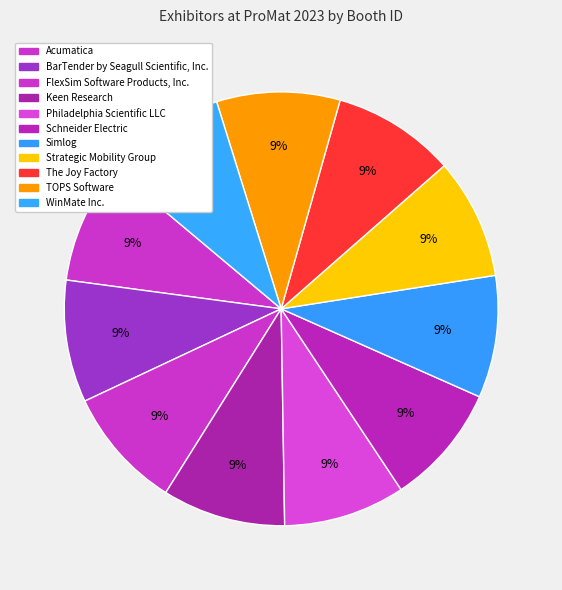

Which category has the biggest portion of the pie?

TOPS Software